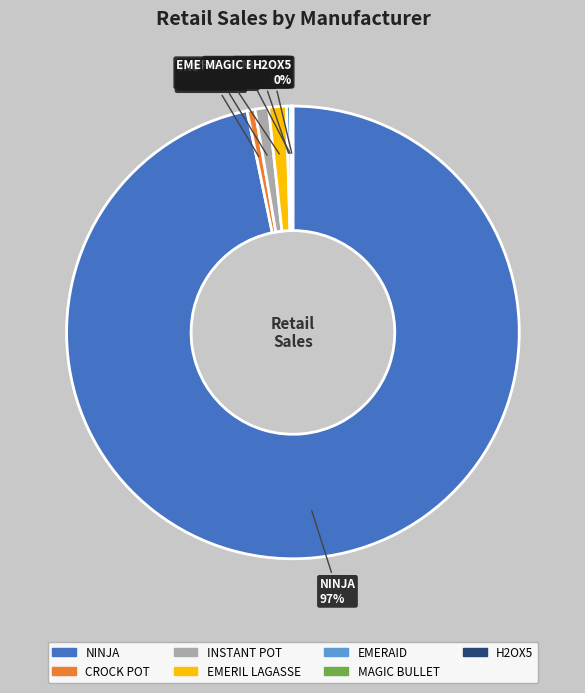

Is it true that EMERIL LAGASSE is 15% of the pie?

False